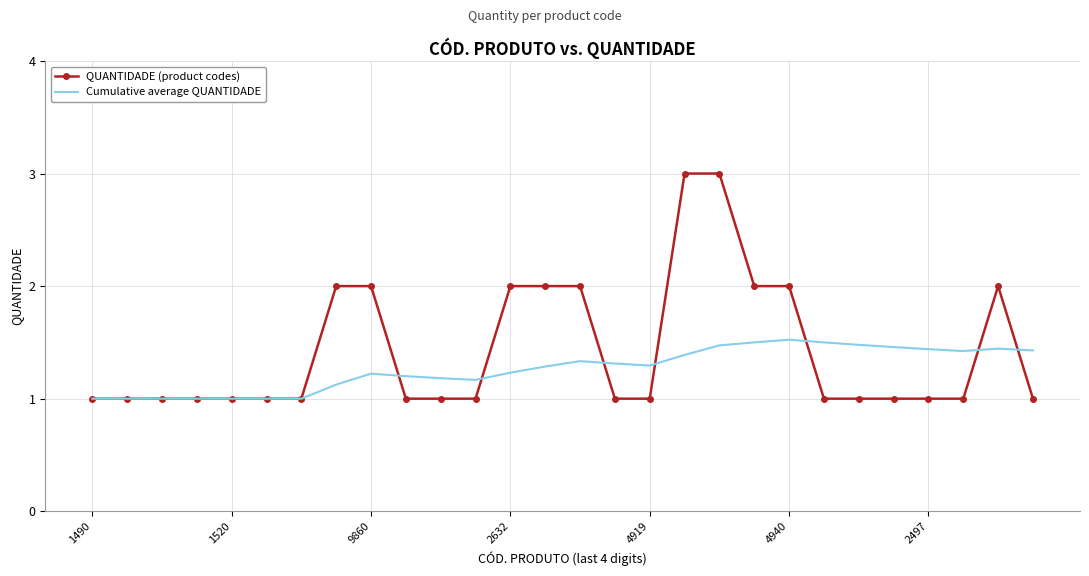

What is the minimum value shown in the chart?

1.0